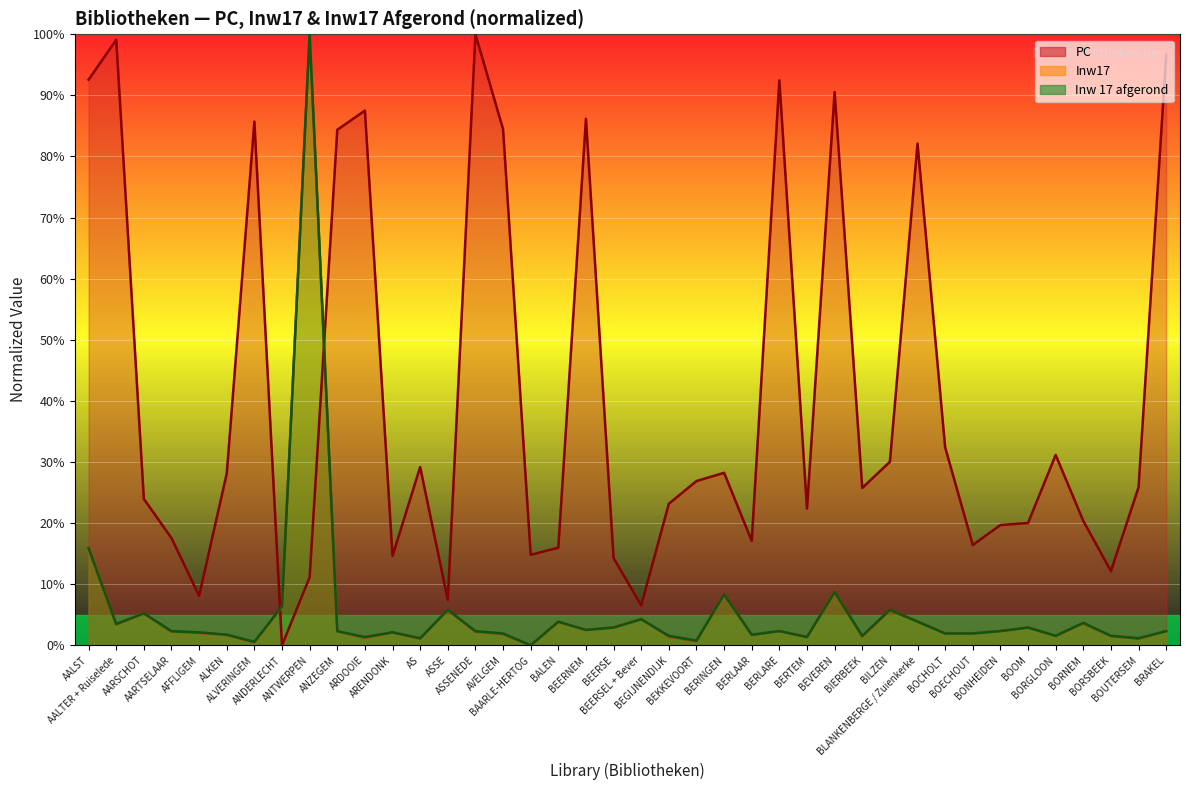

At which category does Inw17 reach its first local peak?

AARSCHOT